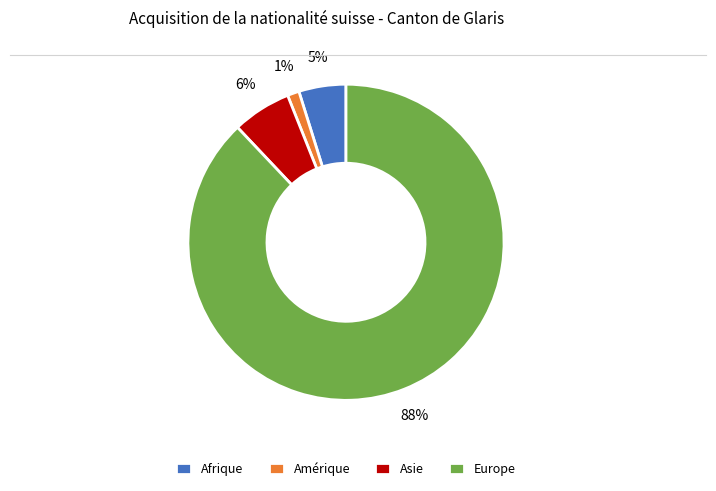

Which category has the smallest portion of the pie?

Amérique